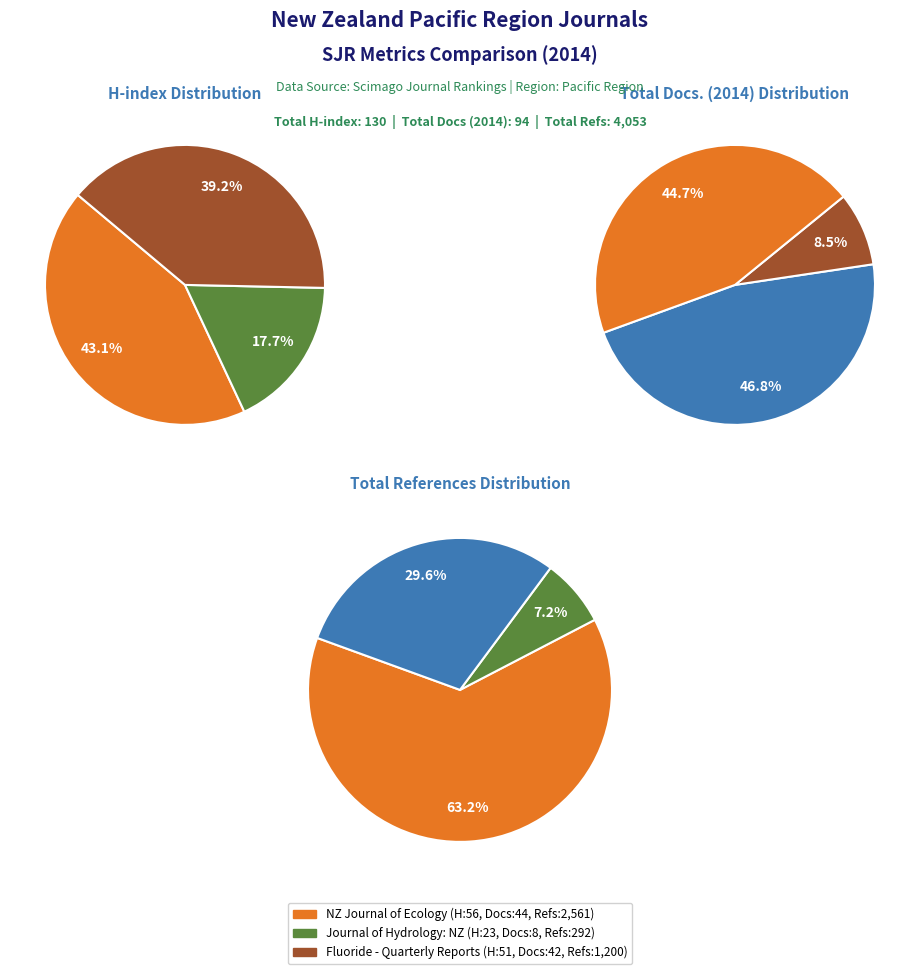

Count the number of slices in the pie.

3